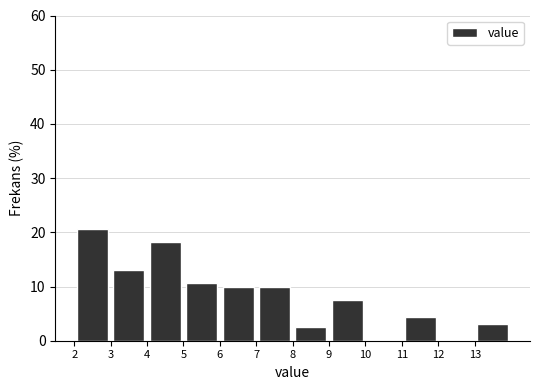

Reading left to right, list every bar in this chart as the range it spans on the x-axis followed by its height. The values are not printed on the chart, so give them approximately, as read against the axis.

2 to 3: 21
3 to 4: 13
4 to 5: 18
5 to 6: 11
6 to 7: 10
7 to 8: 10
8 to 9: 3
9 to 10: 8
10 to 11: 0
11 to 12: 4
12 to 13: 0
13 to 14: 3